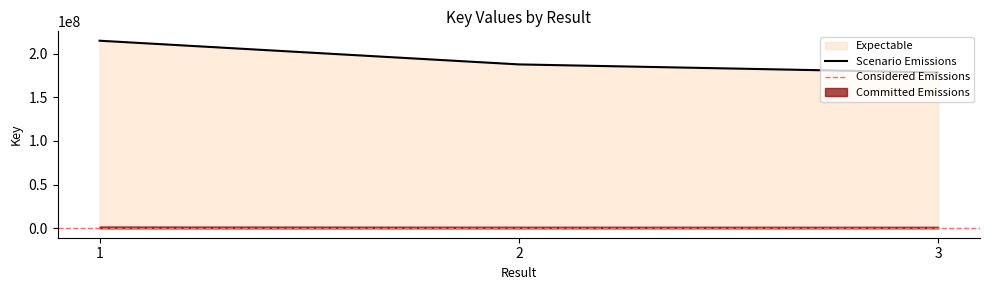

Reading left to right, transcribe all the data shown in this chart.

214691733	187583730	178326478